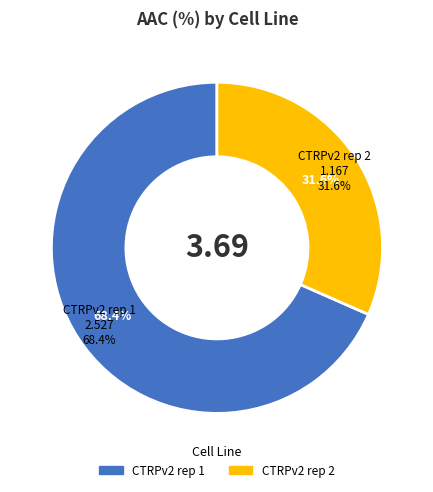

To the nearest percent, what percentage of the pie is CTRPv2 rep 2?

32%